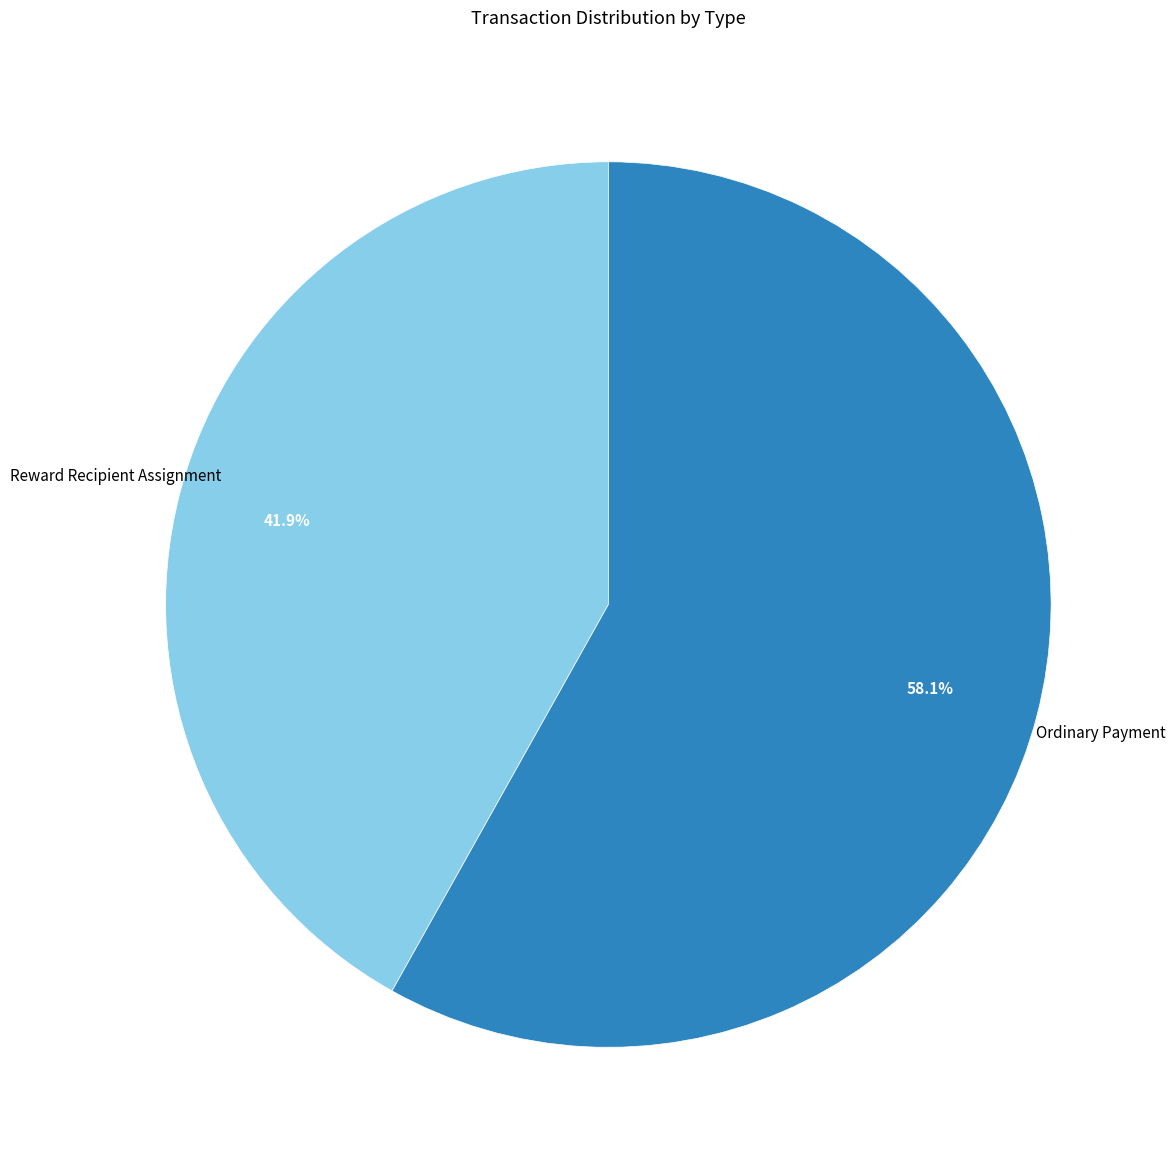

Combined, what portion of the pie is Ordinary Payment and Reward Recipient Assignment?

100.0%